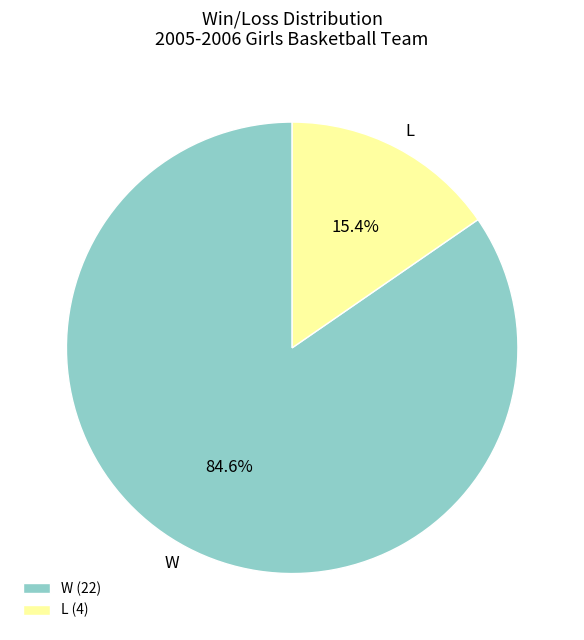

Between L and W, which is larger?

W